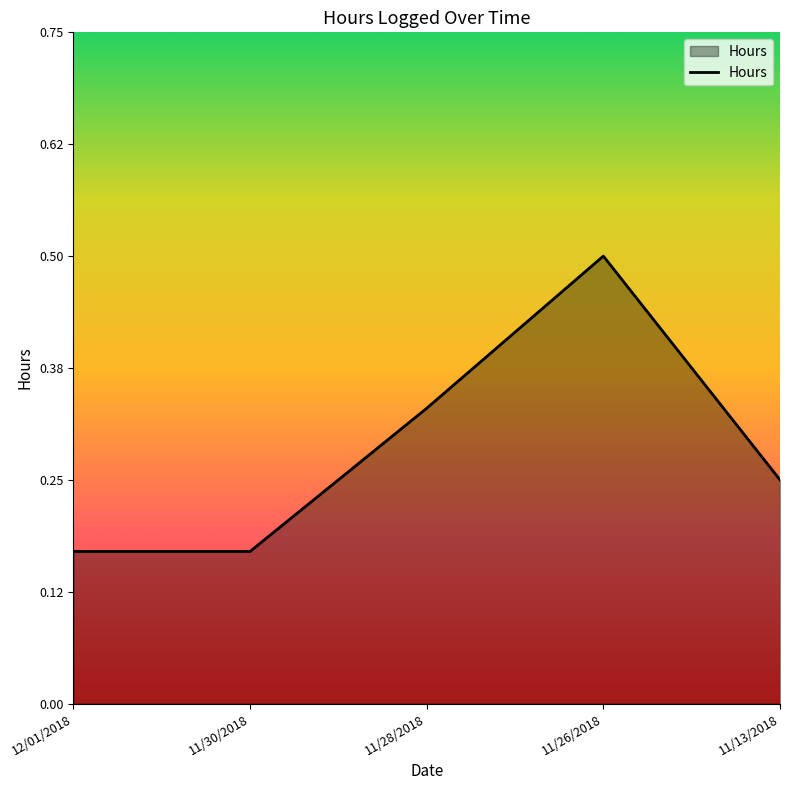

What is the sum of the values at 12/01/2018 and 11/13/2018?

0.4